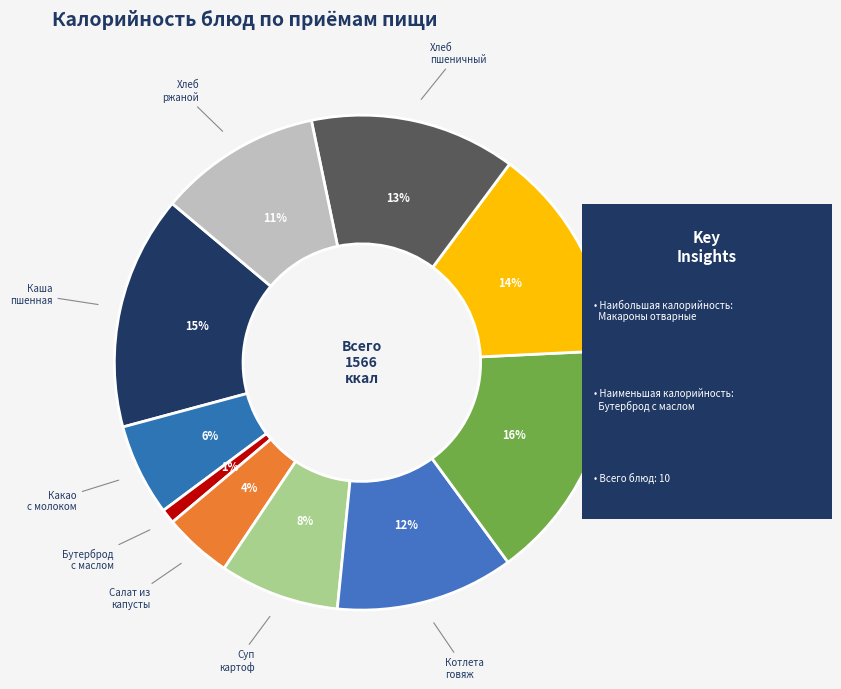

Rank the categories by value from highest to lowest.

Макароны отварные, Каша пшенная молочная, Сок ф/р, хлеб пшеничный, Котлета говяж, хлеб ржаной, Суп картоф с бобовыми, Какао с молоком, Салат из св.капусты, Бутерброд с маслом